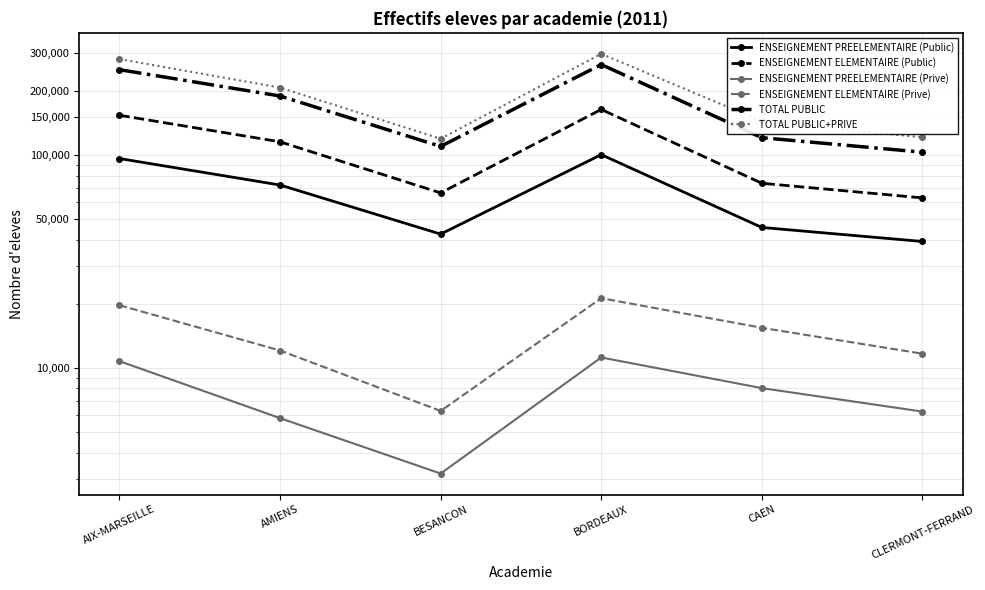

What is the highest value of the ENSEIGNEMENT PREELEMENTAIRE (Public) series?

100332